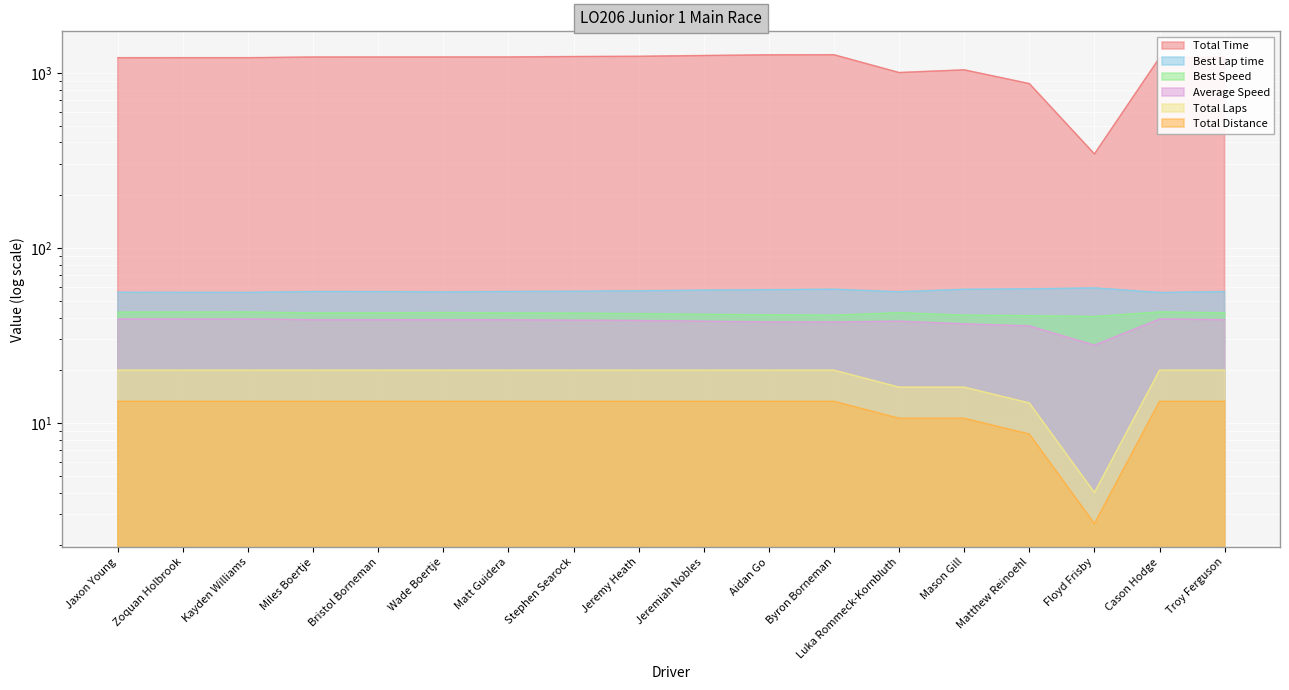

What is the sum of all Best Speed values?

758.6